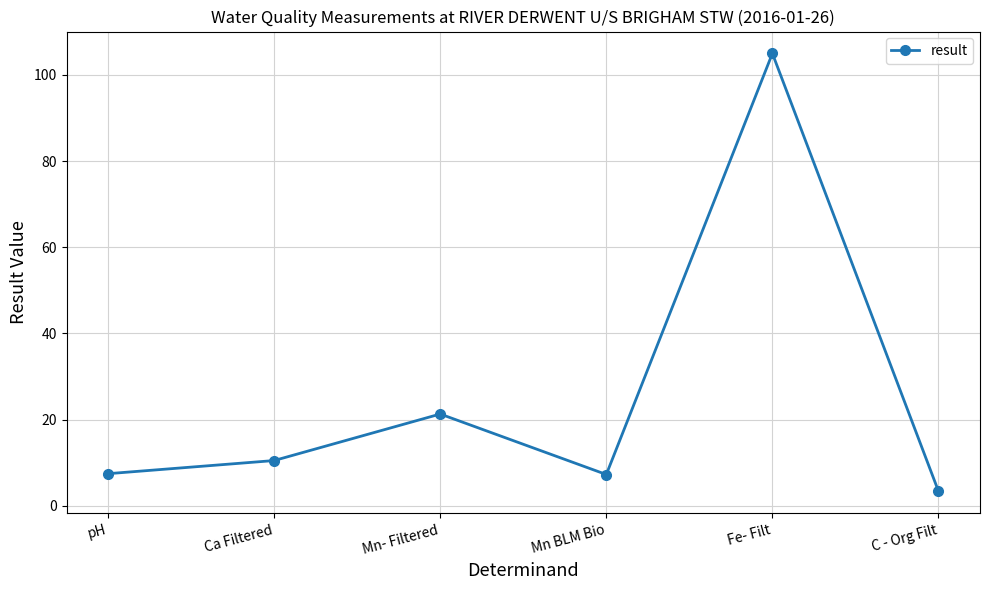

How many points are lower than both their immediate neighbors (excluding endpoints)?

1